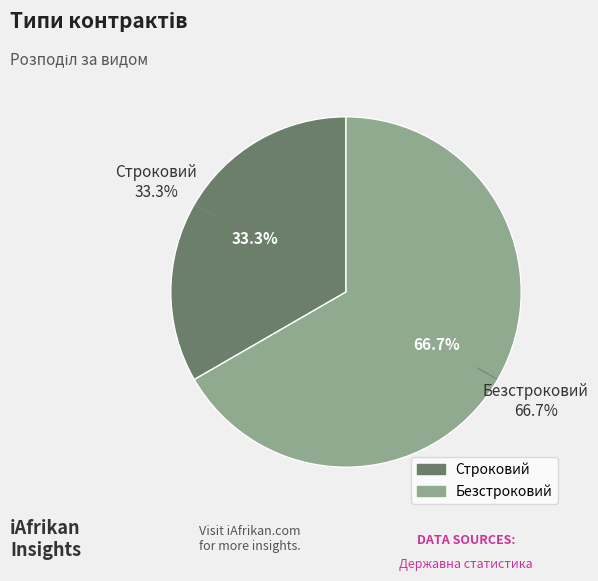

Do Строковий and Безстроковий together represent more than half of the pie?

Yes